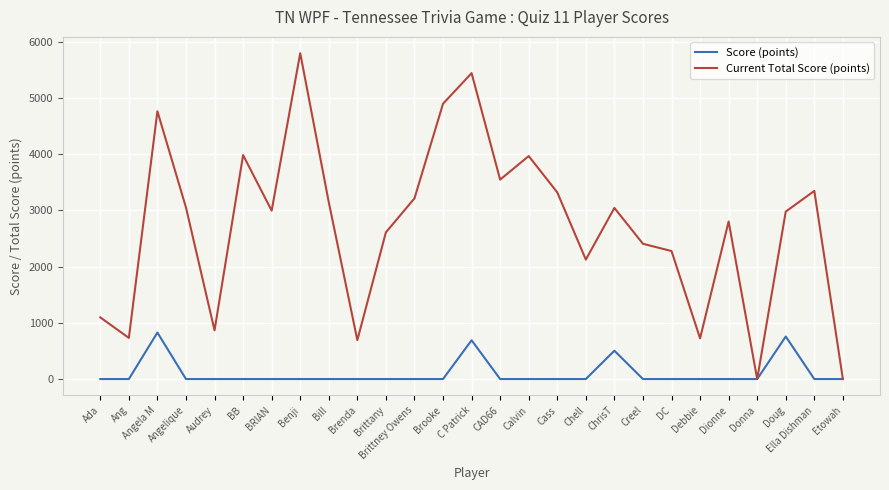

What is the total value across all series at Creel?

2407